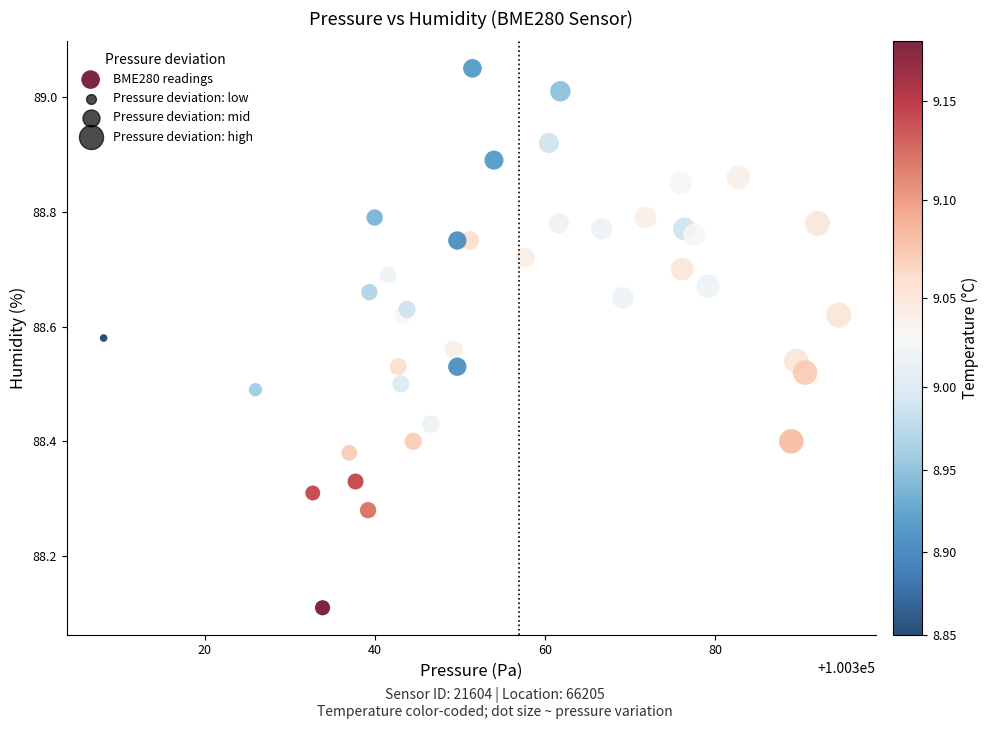

What Y value in the scatter plot is closest to 88?

88.1